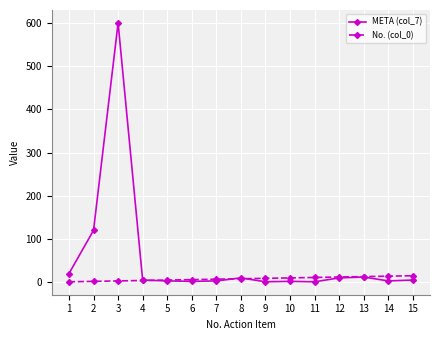

At how many categories does at least one series exceed 305?

1